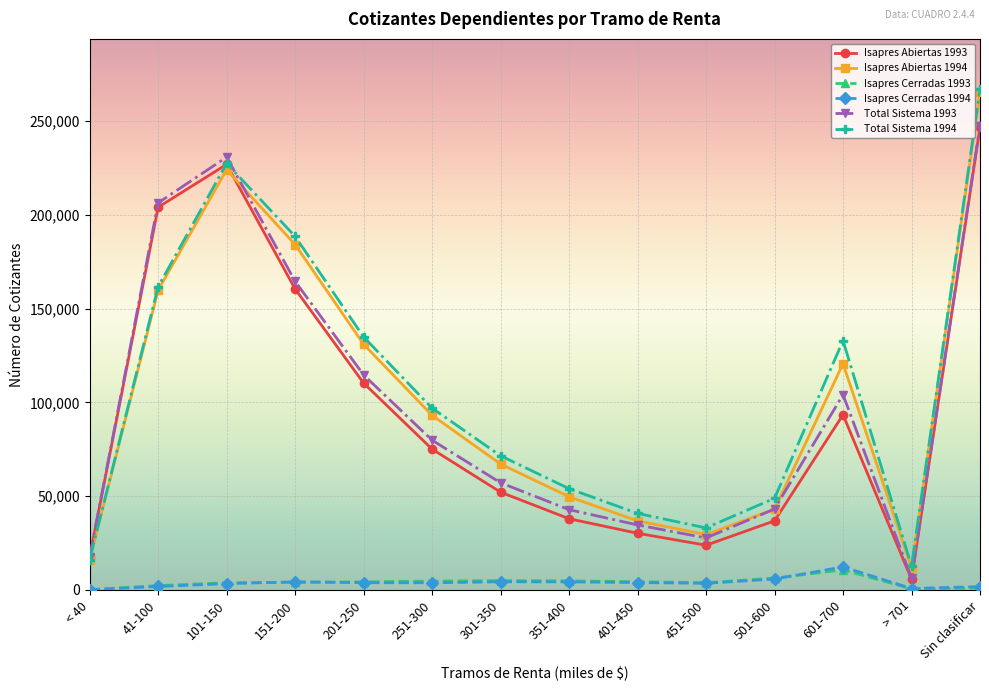

Where is Isapres Abiertas 1993 nearest to the value 126133?

201-250